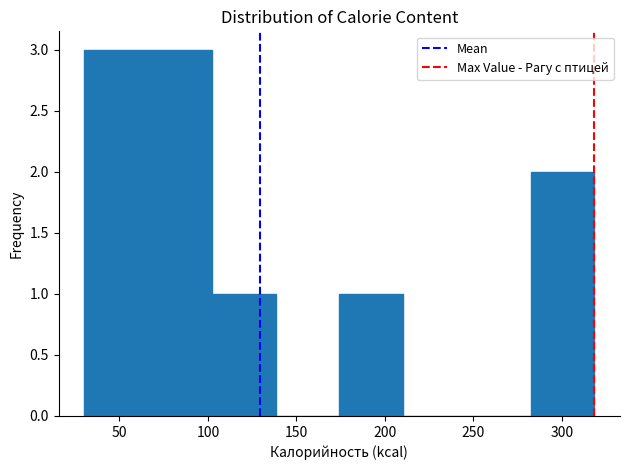

What is the height of the bar covering 65 to 100 on the x-axis? Neither the bar edges nor the heights are printed on the chart, so give them approximately, as read against the axes.

3